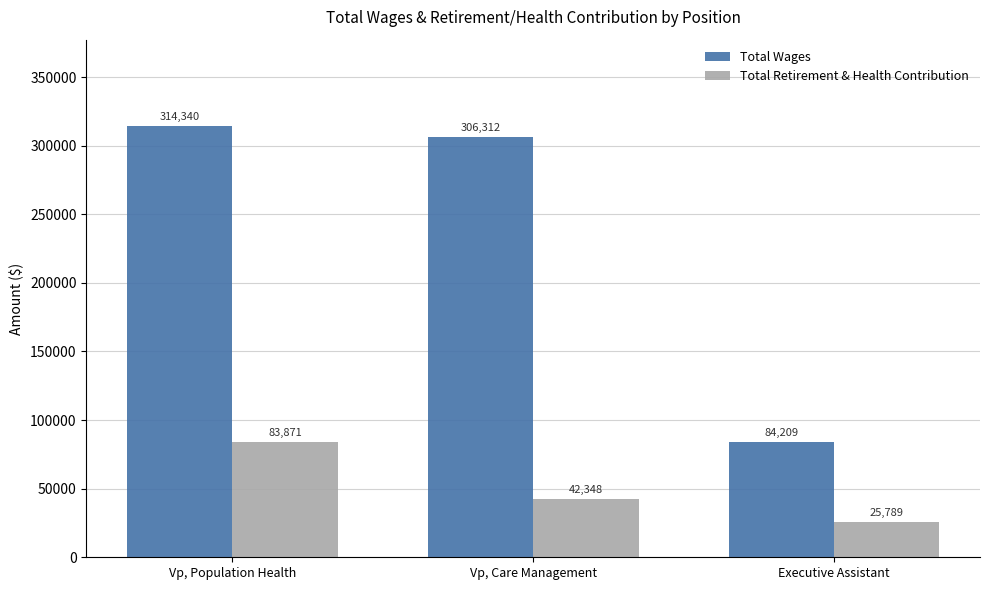

What is the difference between the highest and lowest values at Vp, Care Management?

263964